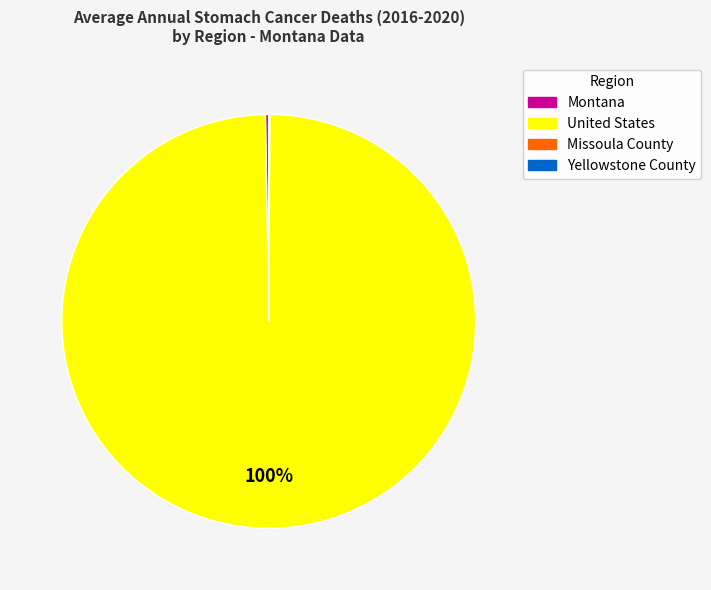

True or false: United States accounts for 100% of the total.

True